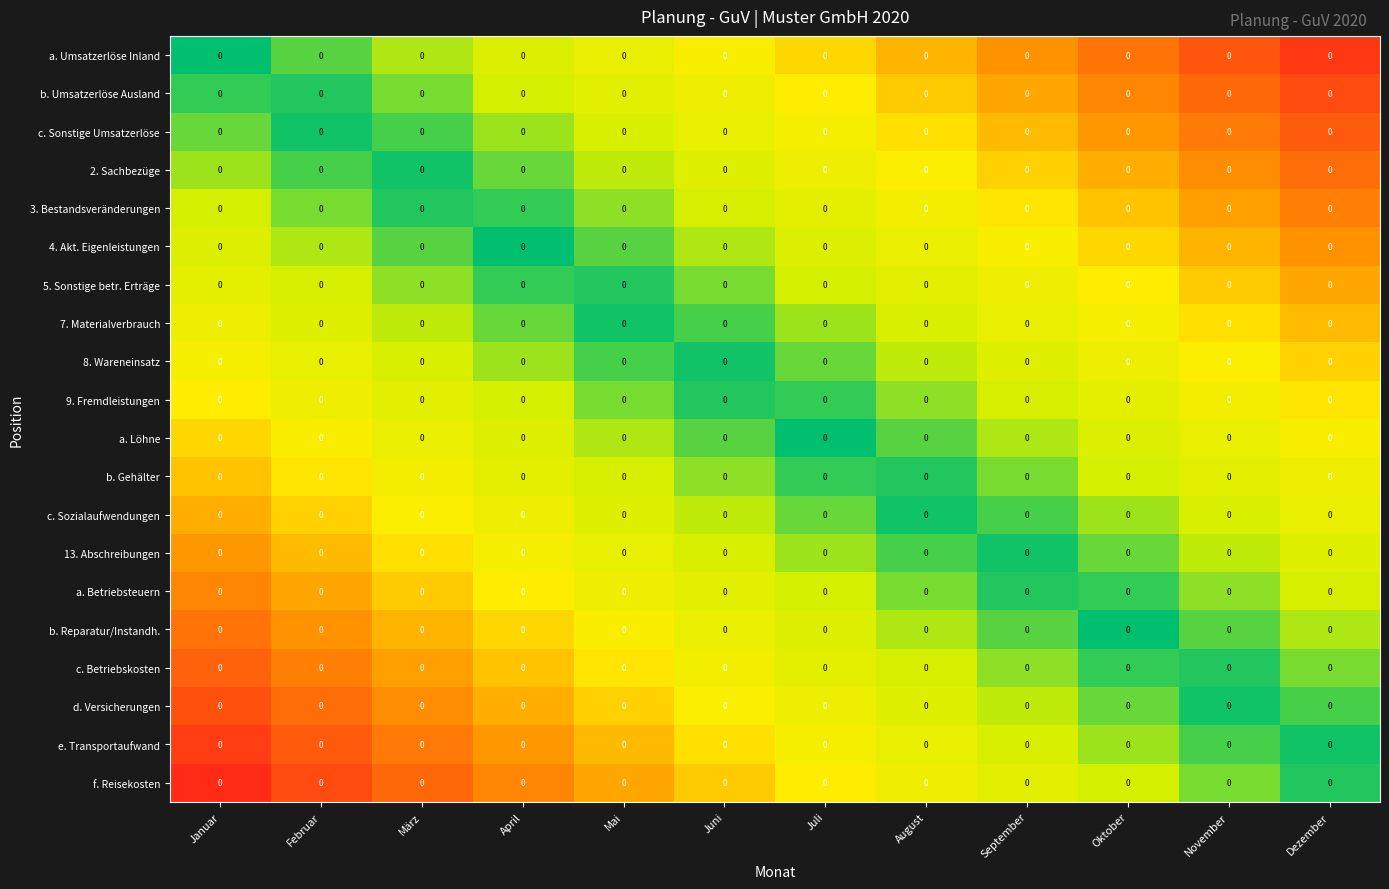

Which has a higher value, März or Januar?

März